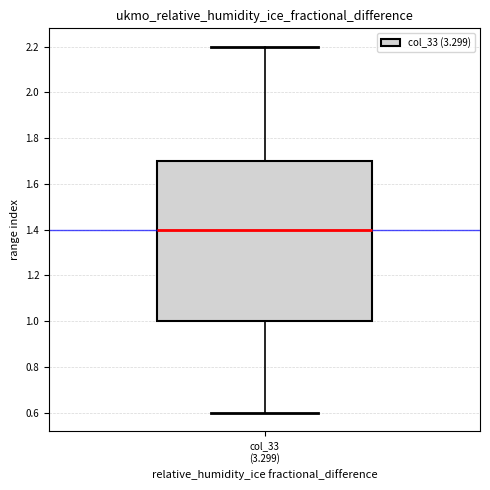

Transcribe this box plot: give where the median line is, the range the box spans, and where the two whiskers end, as read against the y-axis. The values are not printed on the chart, so give them approximately, as read against the axis.

median 1.4, box 1.0 to 1.7, whiskers 0.6 to 2.2